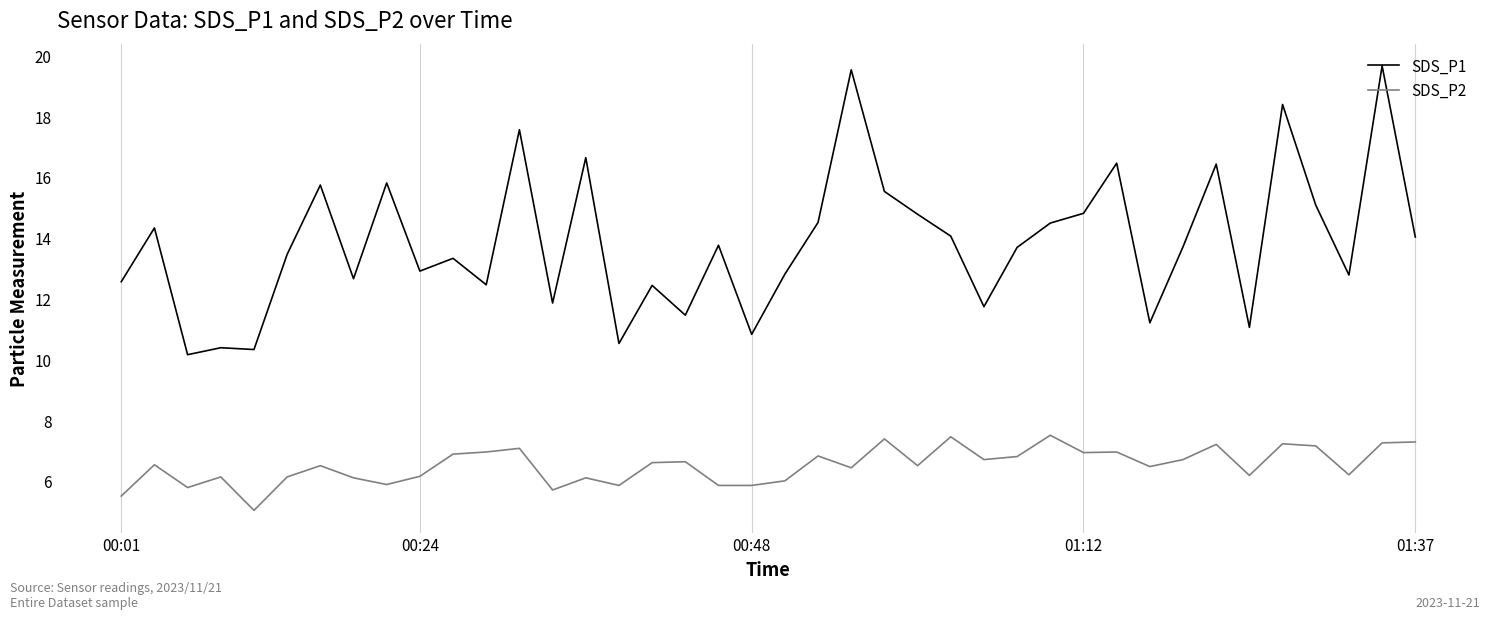

How many series are shown in this chart?

2